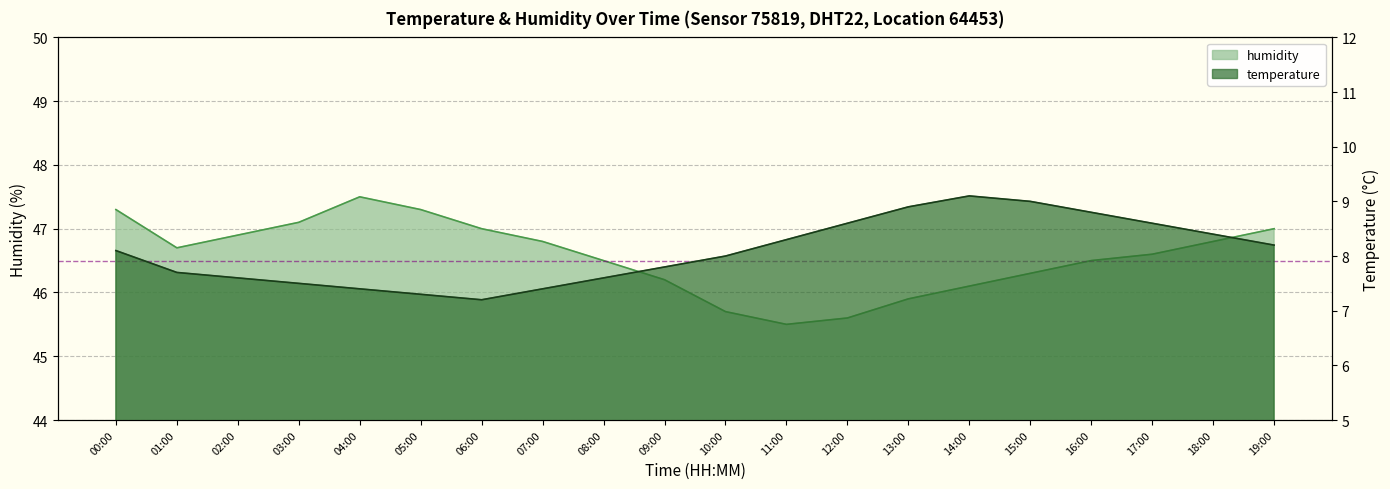

What is the difference between the second highest and second lowest values in the temperature series?

1.7